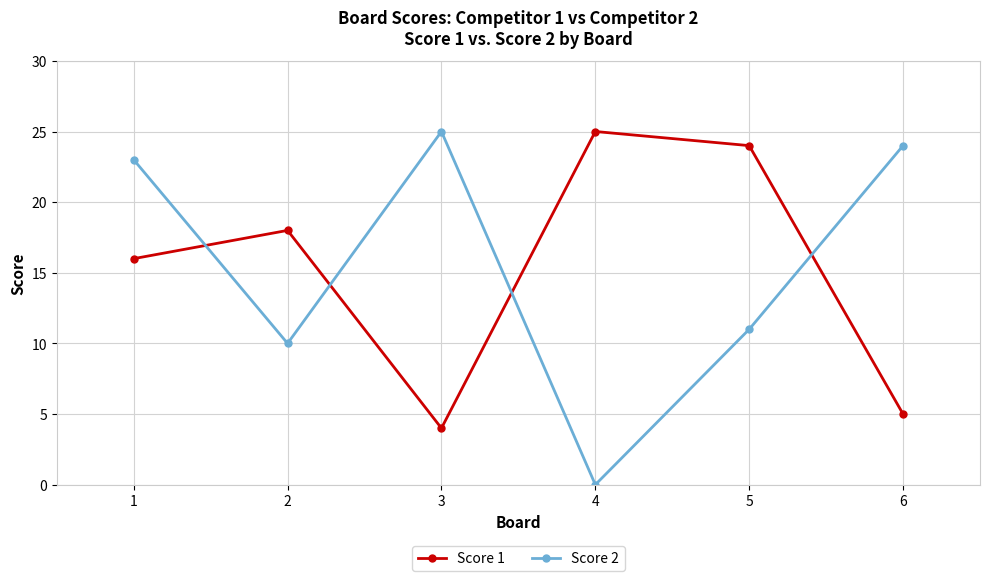

What is the difference between the maximum and second lowest values in the Score 2 series?

15